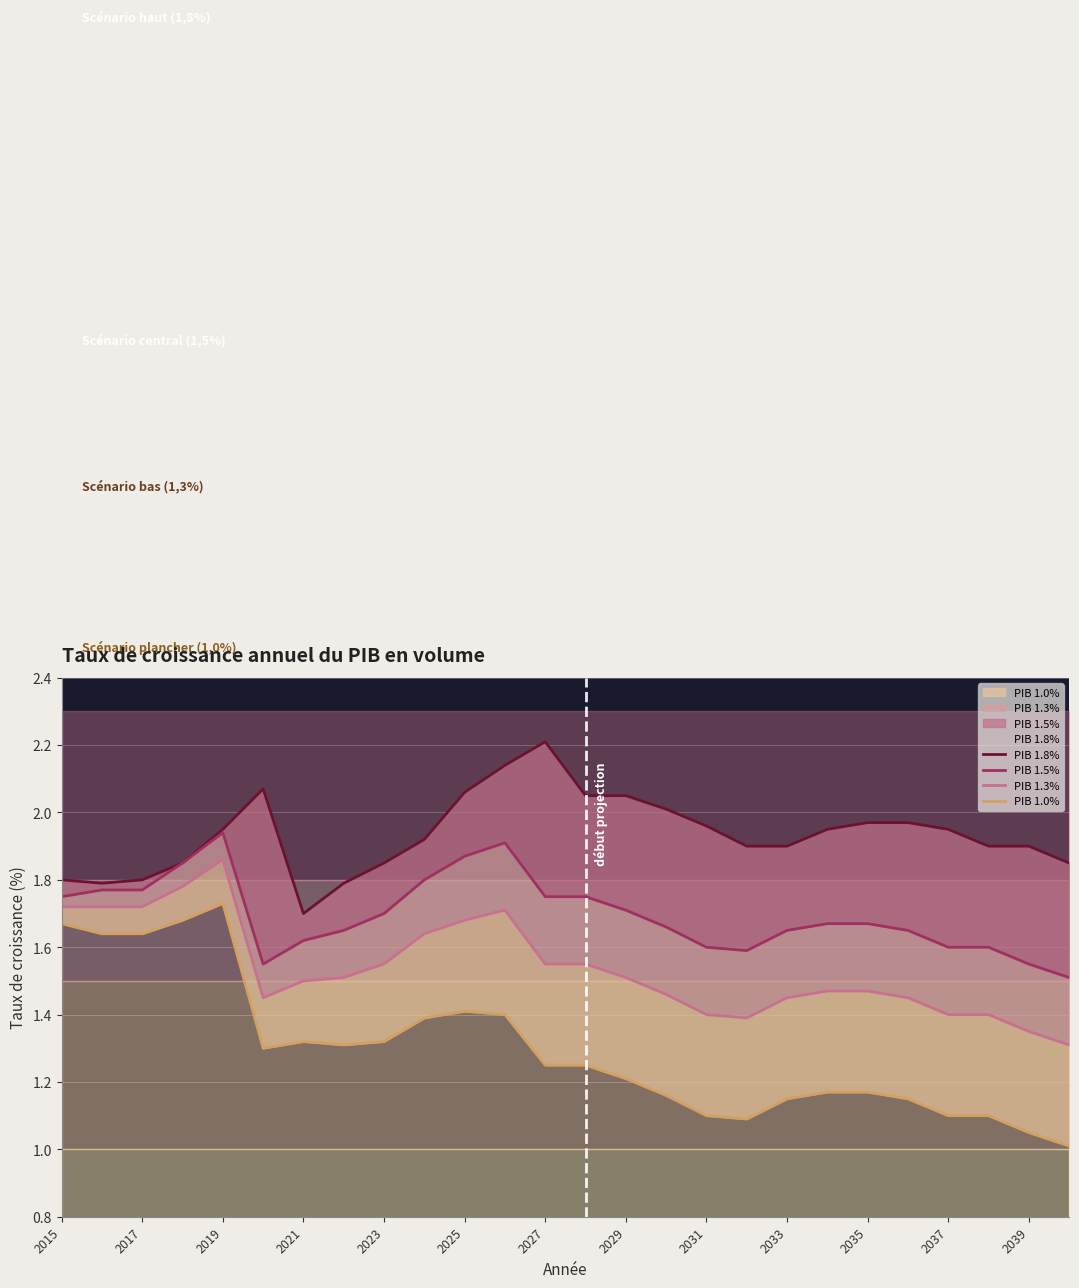

Reading left to right, transcribe all the data shown in this chart.

PIB 1.8%: 1.8	1.8	1.8	1.9	1.9	2.1	1.7	1.8	1.9	1.9	2.1	2.1	2.2	2.0	2.0	2.0	2.0	1.9	1.9	1.9	2.0	2.0	1.9	1.9	1.9	1.9
PIB 1.5%: 1.8	1.8	1.8	1.9	1.9	1.6	1.6	1.6	1.7	1.8	1.9	1.9	1.8	1.8	1.7	1.7	1.6	1.6	1.6	1.7	1.7	1.6	1.6	1.6	1.6	1.5
PIB 1.3%: 1.7	1.7	1.7	1.8	1.9	1.4	1.5	1.5	1.6	1.6	1.7	1.7	1.6	1.6	1.5	1.5	1.4	1.4	1.4	1.5	1.5	1.4	1.4	1.4	1.4	1.3
PIB 1.0%: 1.7	1.6	1.6	1.7	1.7	1.3	1.3	1.3	1.3	1.4	1.4	1.4	1.2	1.2	1.2	1.2	1.1	1.1	1.1	1.2	1.2	1.1	1.1	1.1	1.1	1.0